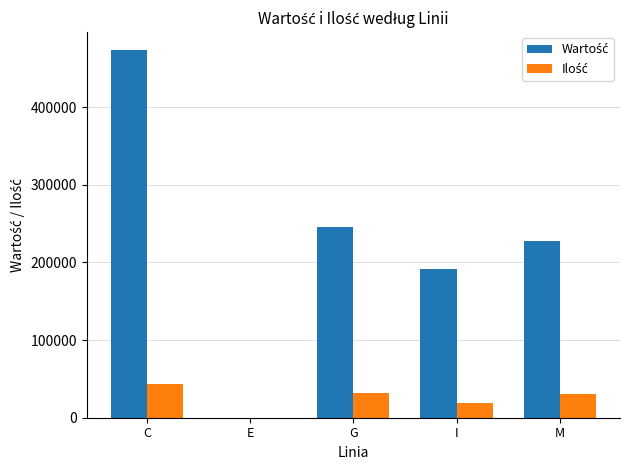

What is the greatest value displayed?

473140